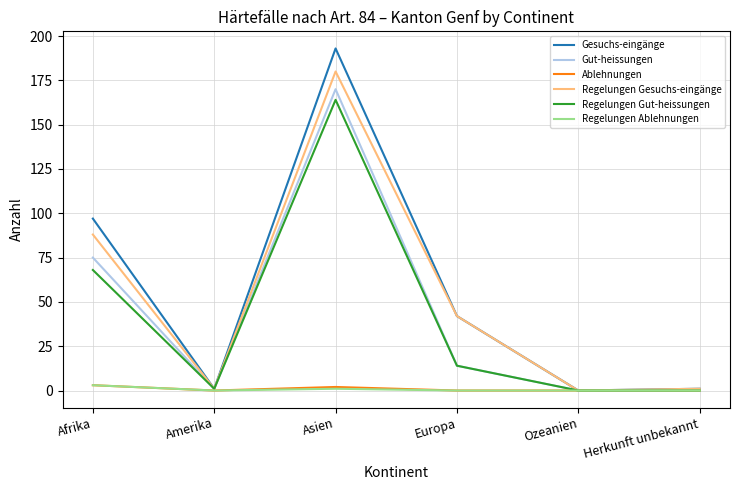

At which category is the sum across all series the highest?

Asien